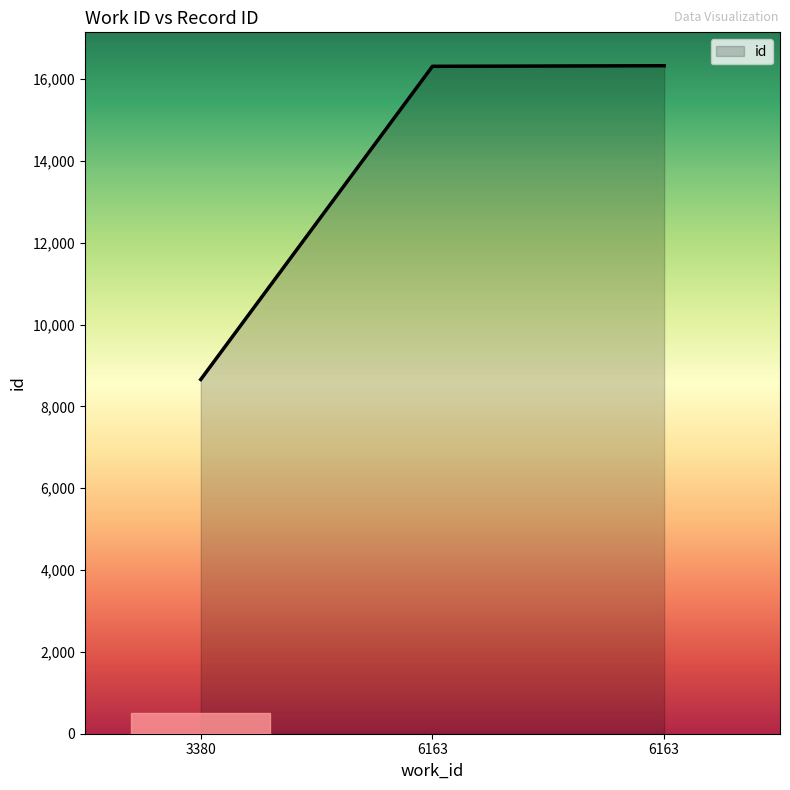

What is the value of the 1st point from the left?

8658